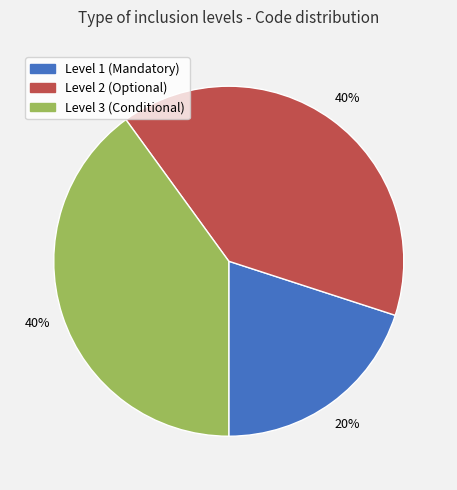

To the nearest percent, what is the average slice percentage?

33%